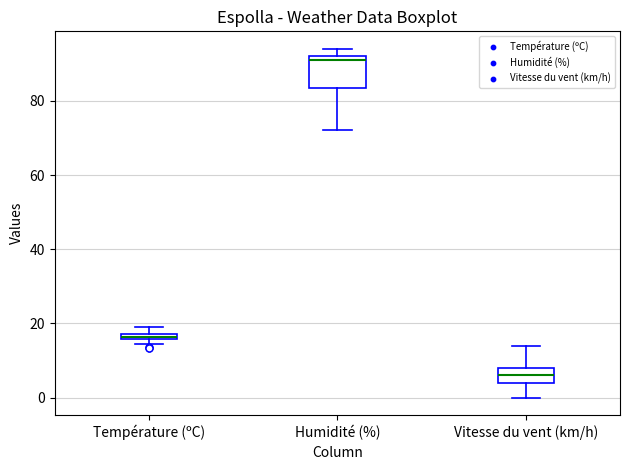

Where does the median line of the box for Vitesse du vent (km/h) sit on the y-axis? The values are not printed on the chart, so give them approximately, as read against the axis.

6